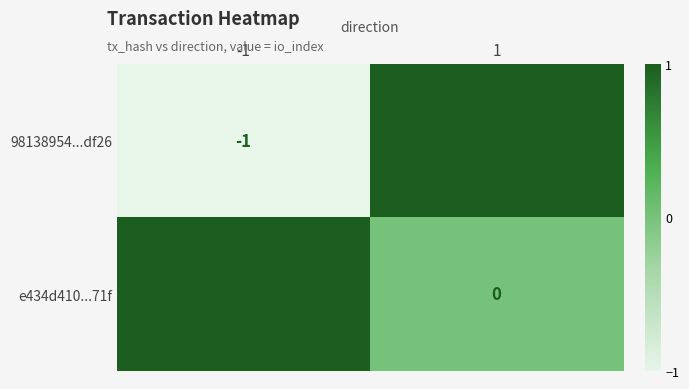

The 98138954...df26 series shows 1 at 1. True or false?

True